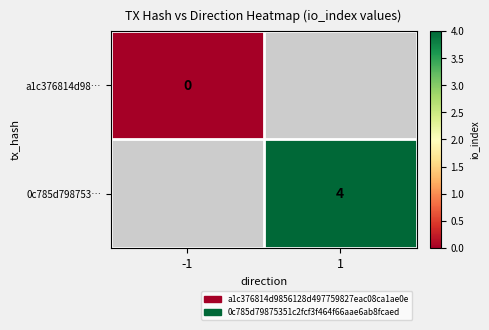

The value of 0c785d798753… at 1 is 6. True or false?

False